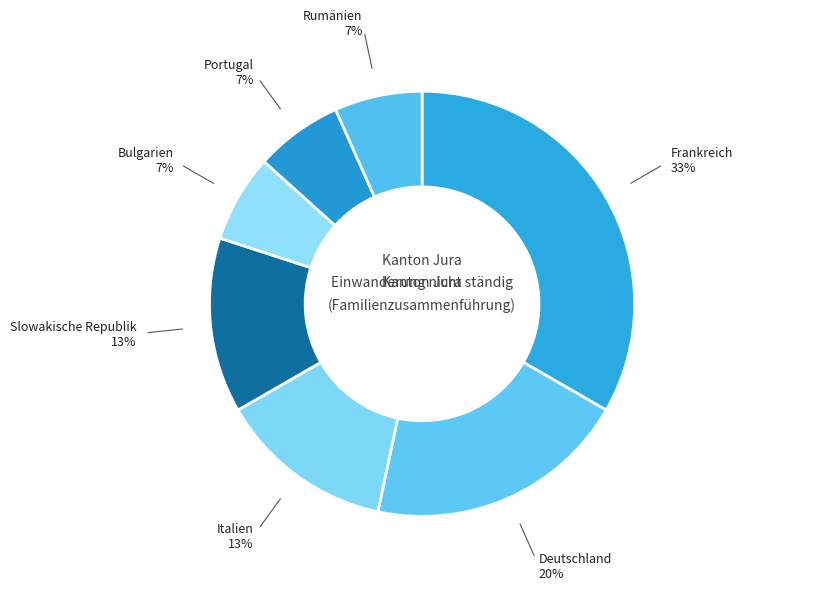

How many segments does this pie chart have?

7